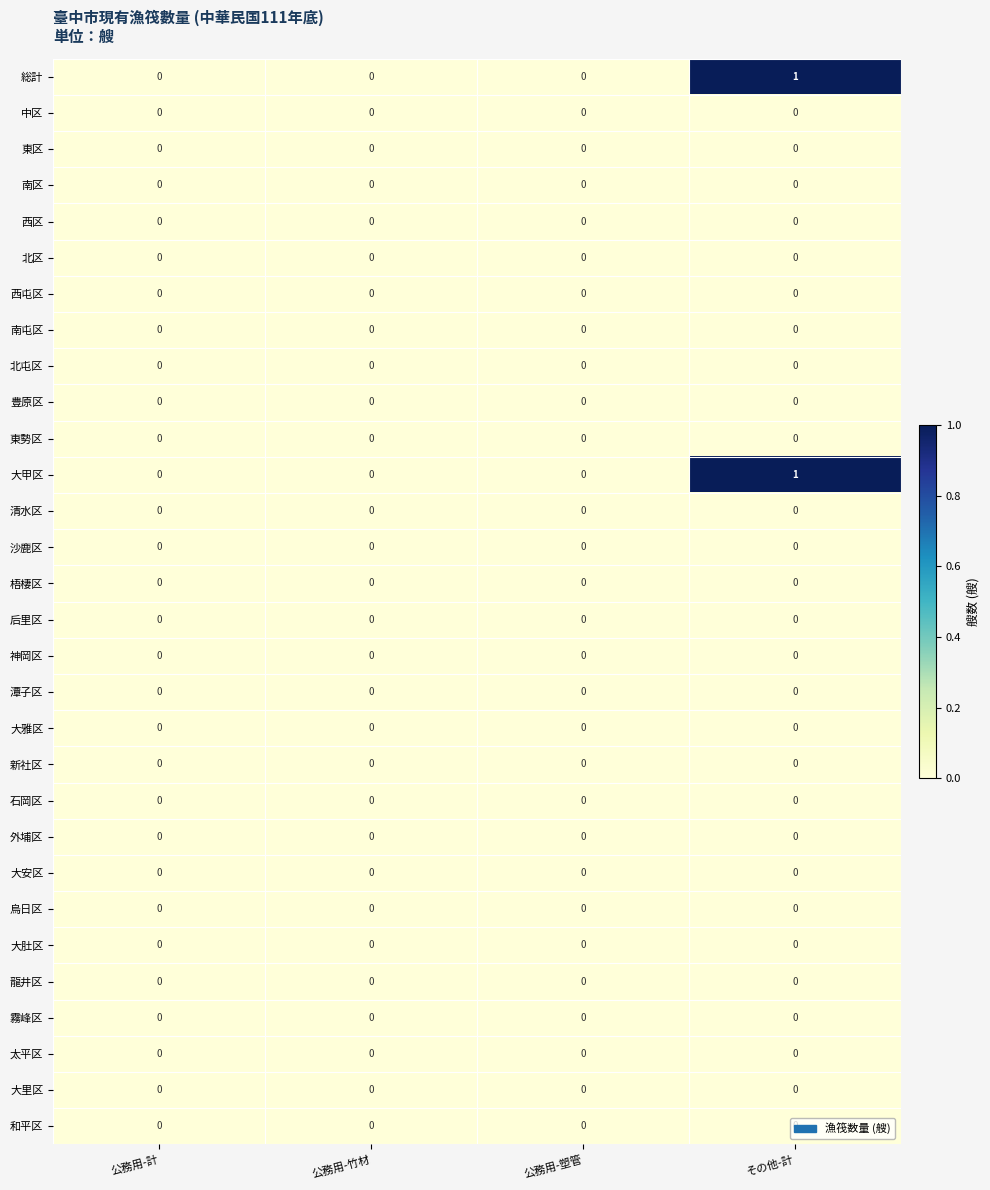

At which category is the sum across all series the highest?

その他-計